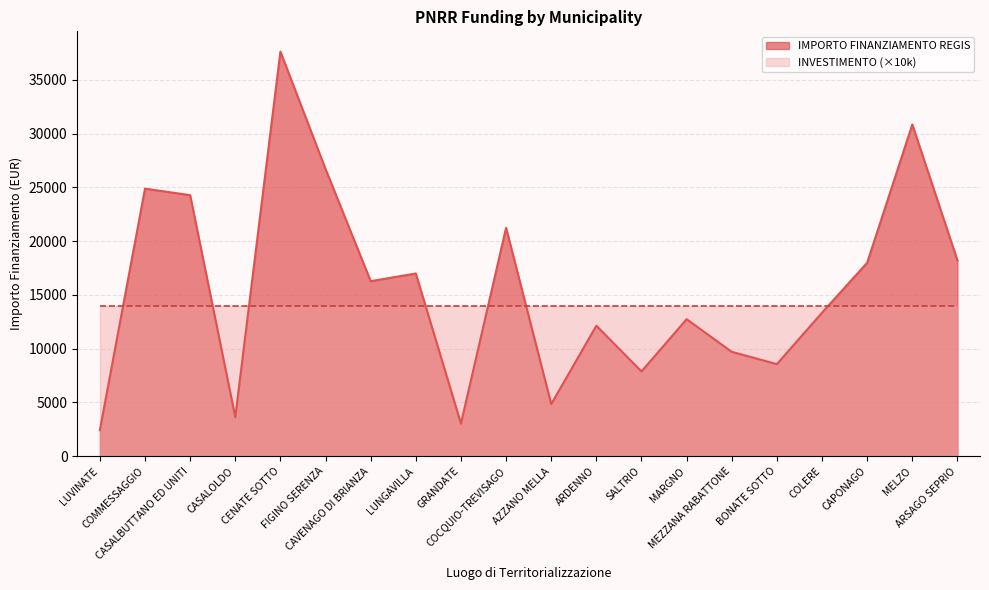

What is the change in value from BONATE SOTTO to ARSAGO SEPRIO?

+9640